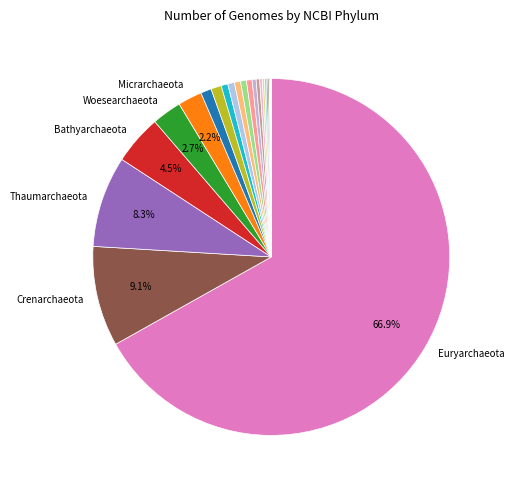

What is the smallest slice in the pie chart?

p__Candidatus Hydrothermarchaeota